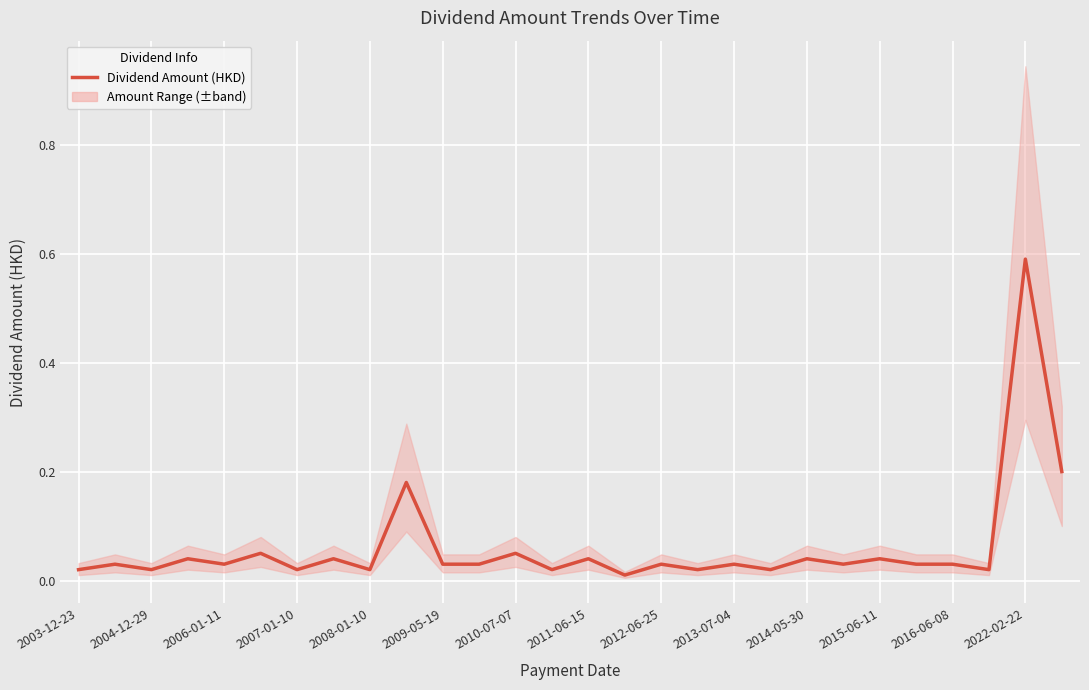

What is the highest value of the Dividend Amount (HKD) series?

0.6